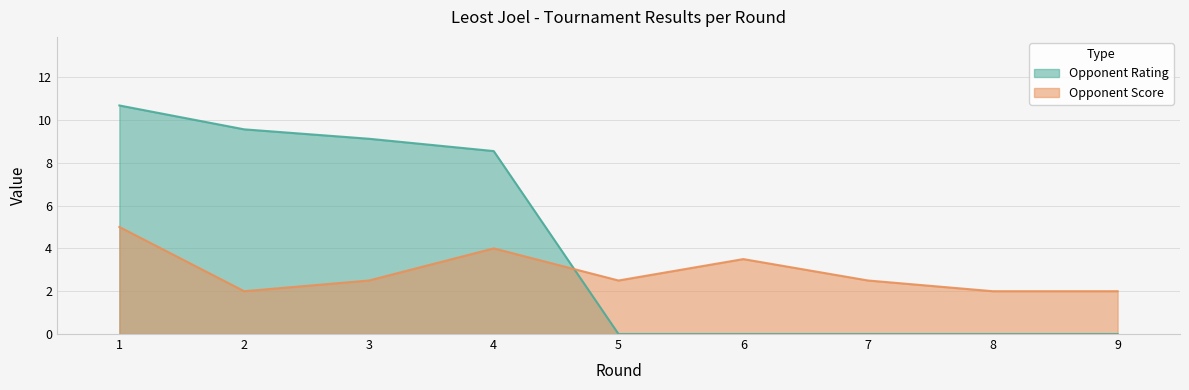

At which category is the sum across all series the highest?

1